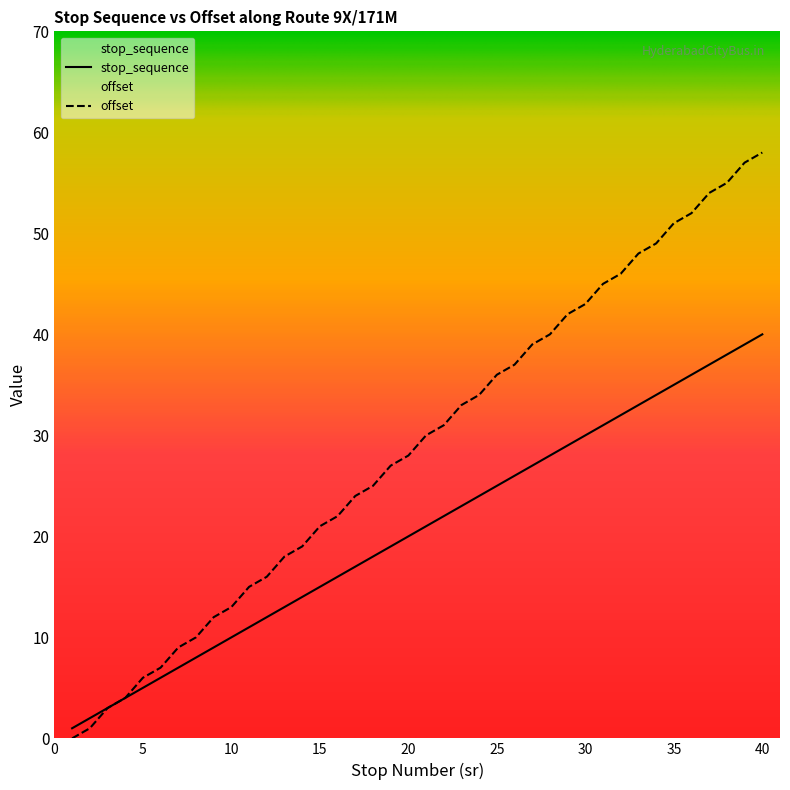

At how many categories does at least one series exceed 11?

32